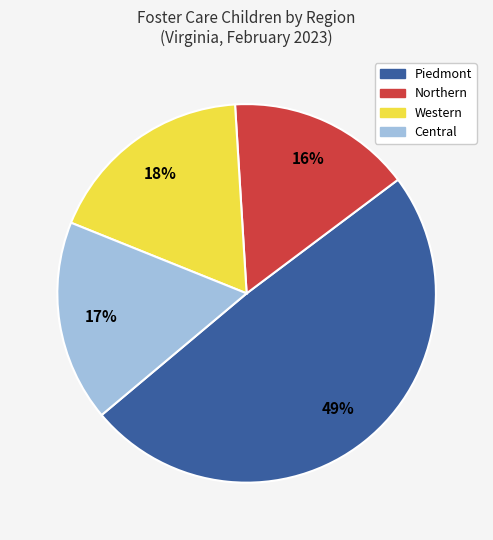

Is there any slice that represents more than half of the pie?

No